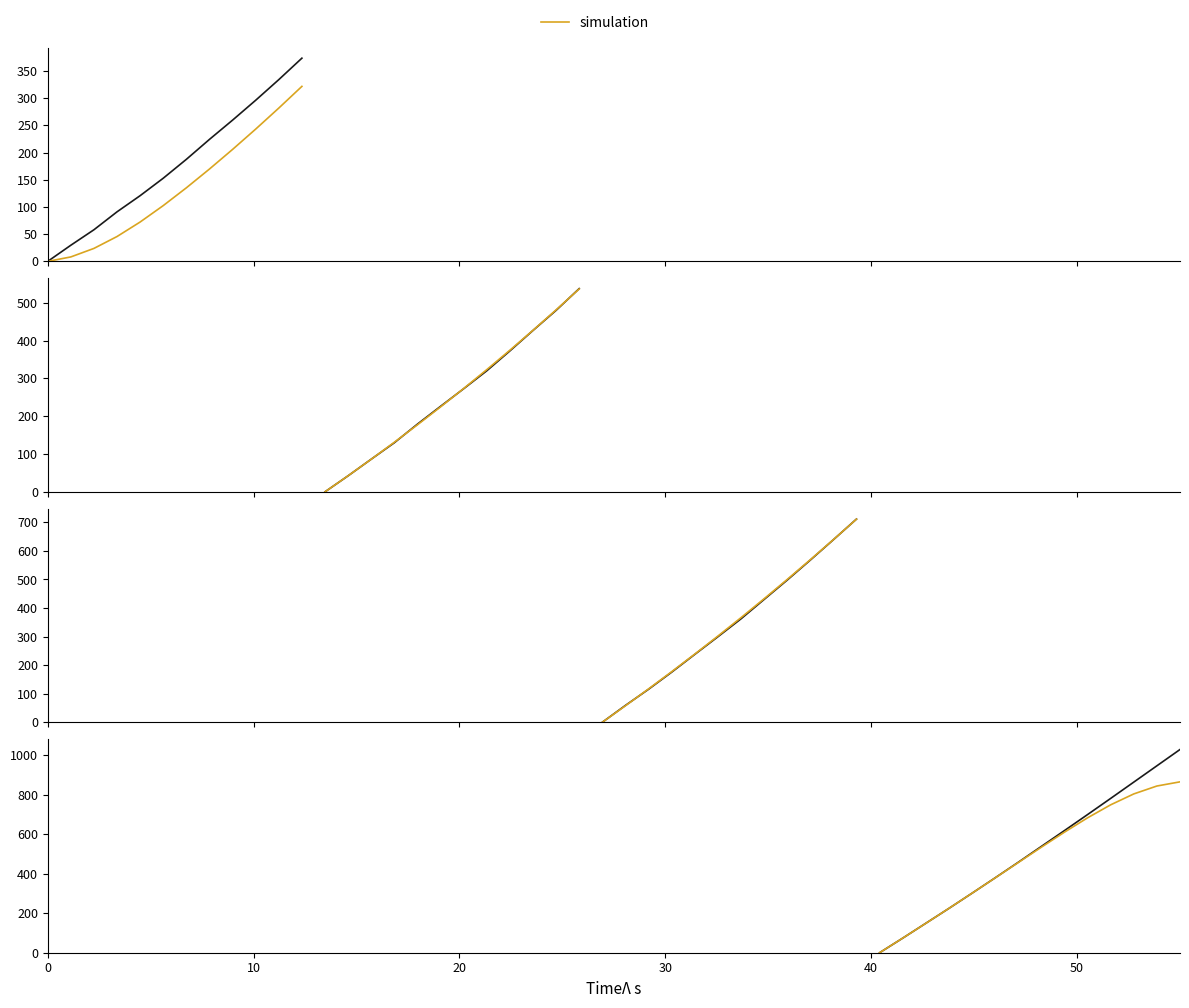

Is the value of measurement at 10 greater than the value of simulation at 12?

No